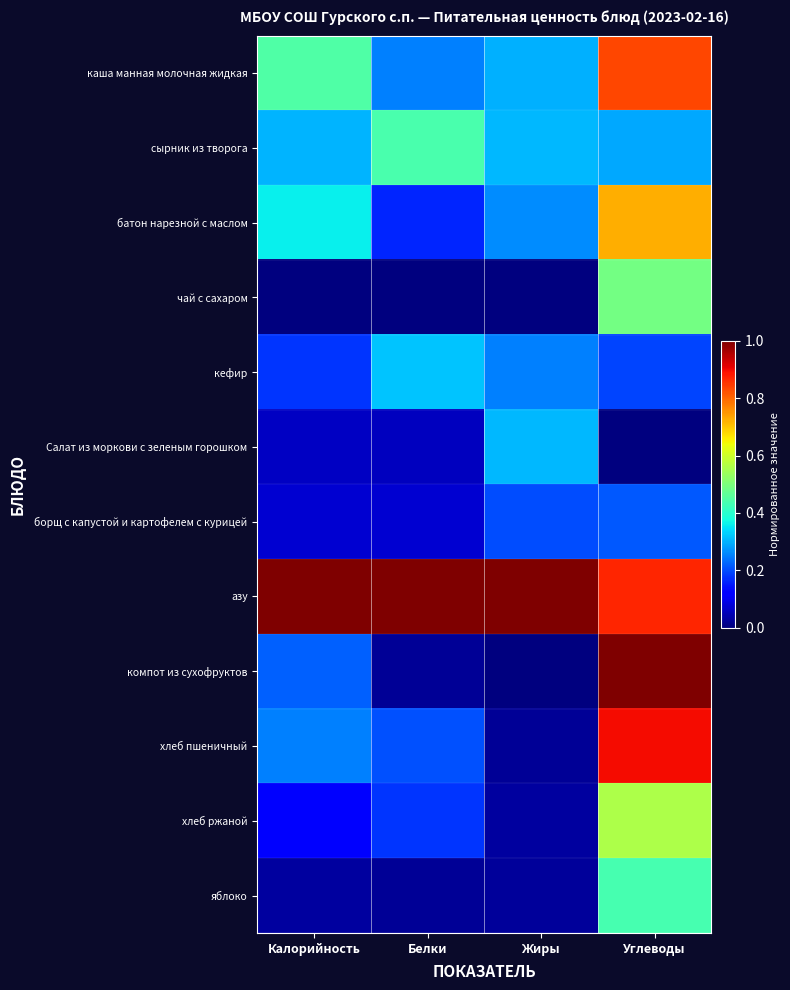

Reading right to left, extract all data points from this chart.

каша манная молочная жидкая: Углеводы=0.8	Жиры=0.3	Белки=0.3	Калорийность=0.4
сырник из творога: Углеводы=0.3	Жиры=0.3	Белки=0.4	Калорийность=0.3
батон нарезной с маслом: Углеводы=0.7	Жиры=0.3	Белки=0.2	Калорийность=0.4
чай с сахаром: Углеводы=0.5	Жиры=0.0	Белки=0.0	Калорийность=0.0
кефир: Углеводы=0.2	Жиры=0.2	Белки=0.3	Калорийность=0.2
Салат из моркови с зеленым горошком: Углеводы=0.0	Жиры=0.3	Белки=0.1	Калорийность=0.1
борщ с капустой и картофелем с курицей: Углеводы=0.2	Жиры=0.2	Белки=0.1	Калорийность=0.1
азу: Углеводы=0.9	Жиры=1.0	Белки=1.0	Калорийность=1.0
компот из сухофруктов: Углеводы=1.0	Жиры=0.0	Белки=0.0	Калорийность=0.2
хлеб пшеничный: Углеводы=0.9	Жиры=0.0	Белки=0.2	Калорийность=0.3
хлеб ржаной: Углеводы=0.6	Жиры=0.0	Белки=0.2	Калорийность=0.1
яблоко: Углеводы=0.4	Жиры=0.0	Белки=0.0	Калорийность=0.0